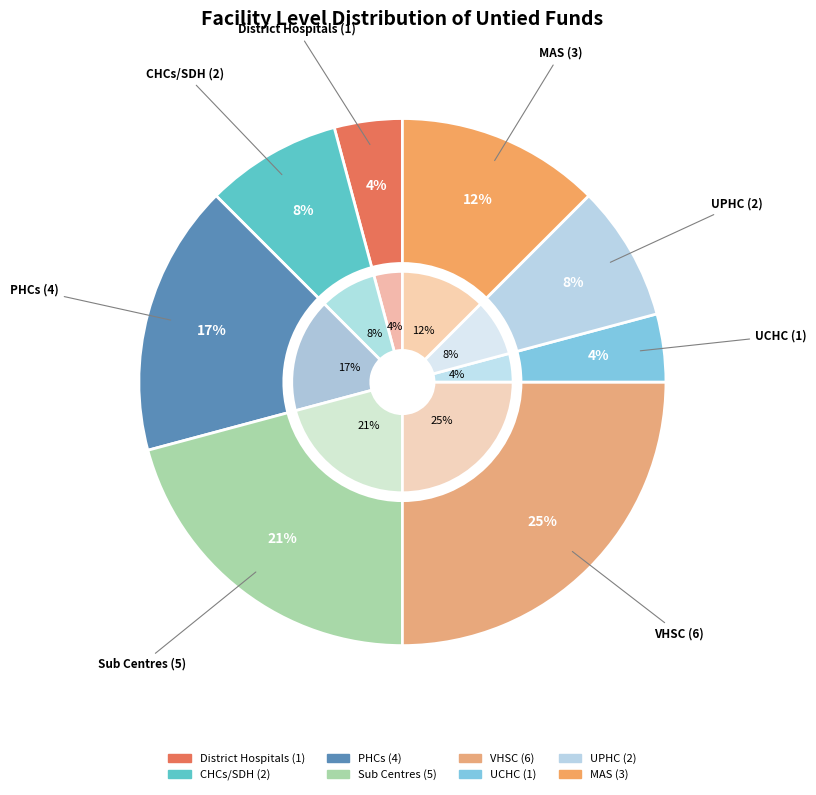

Which category has the biggest portion of the pie?

VHSC